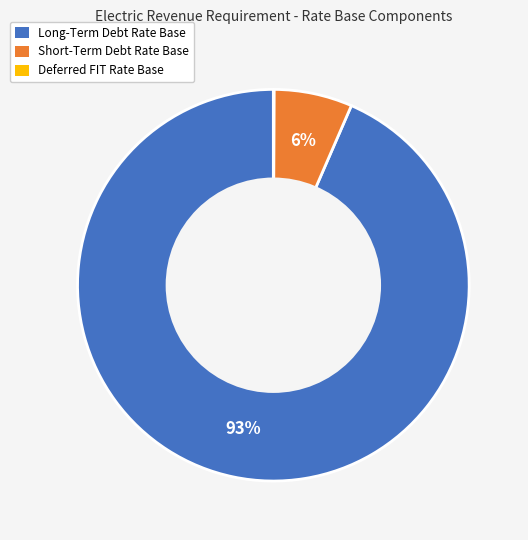

What is the largest slice in the pie chart?

Long-Term Debt Rate Base